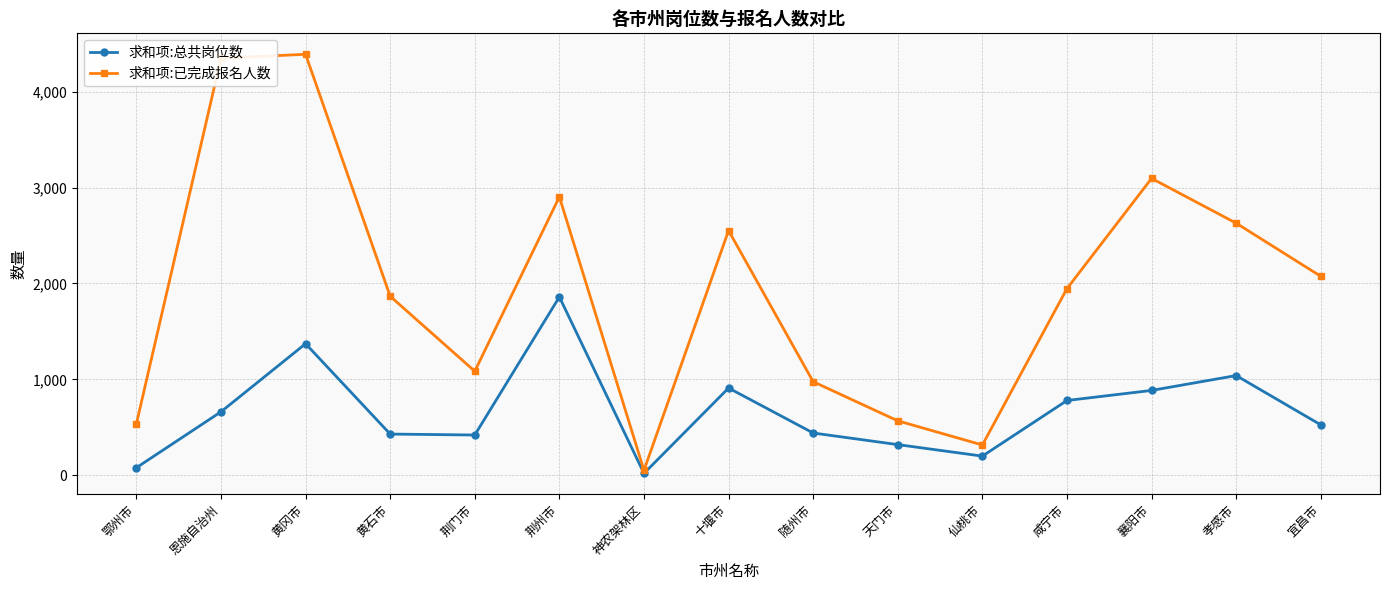

List the series in order of their overall mean, highest first.

求和项:已完成报名人数, 求和项:总共岗位数